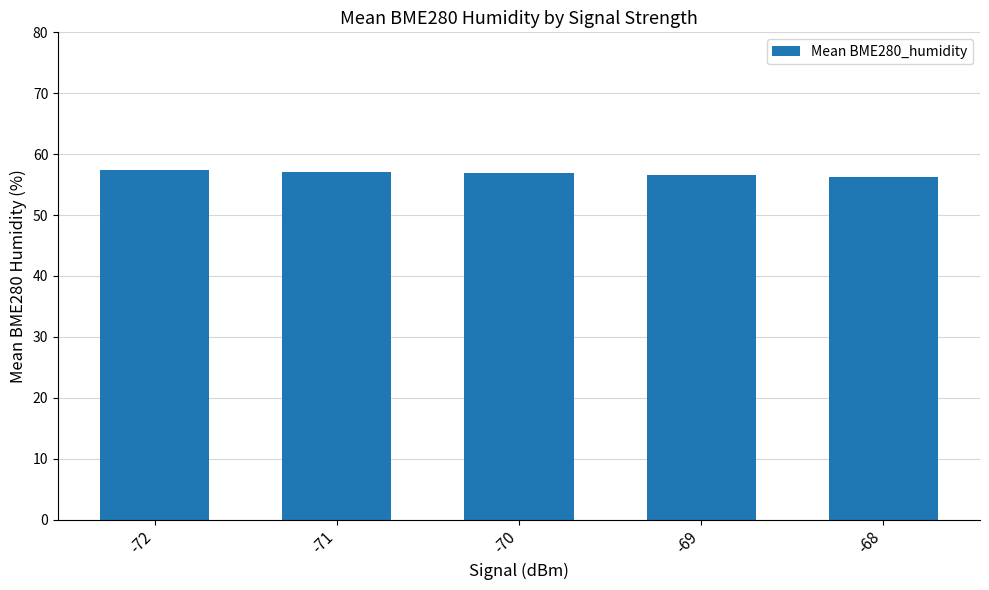

What is the greatest value displayed?

57.4